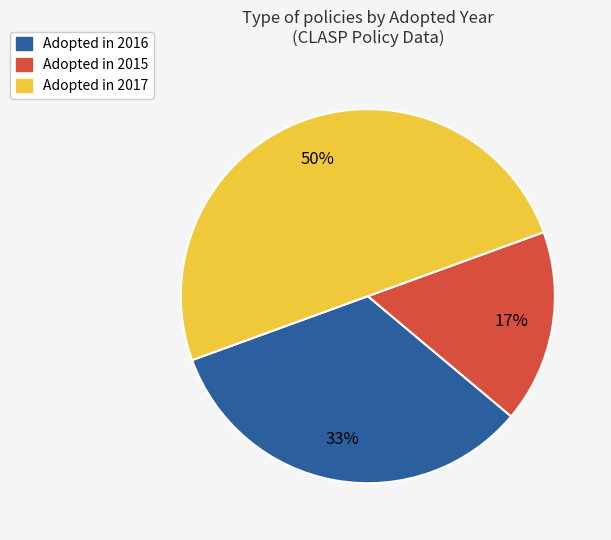

What is the largest slice in the pie chart?

Adopted in 2017